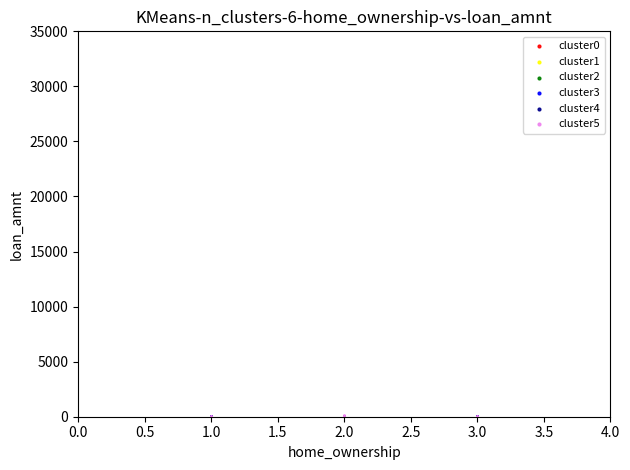

What are all the series names shown in the legend?

cluster0, cluster1, cluster2, cluster3, cluster4, cluster5